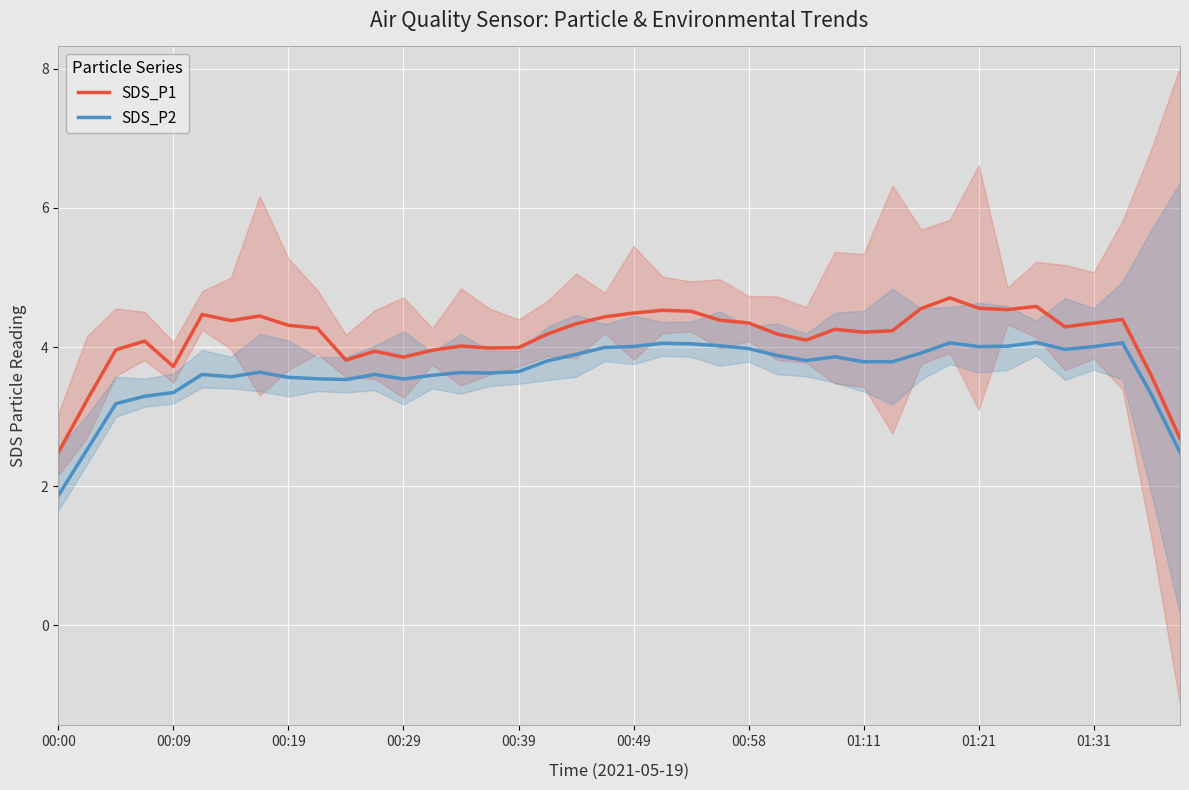

The SDS_P1 series shows 2.5 at 00:00. True or false?

True